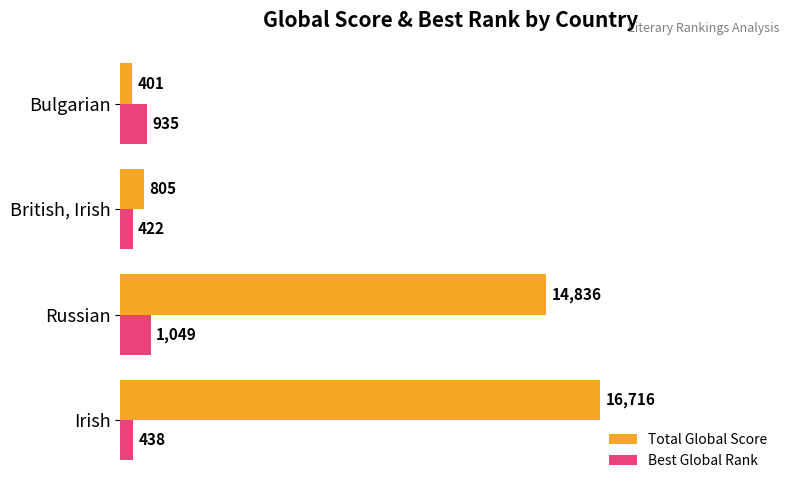

Which series has the largest total across all categories?

Total Global Score